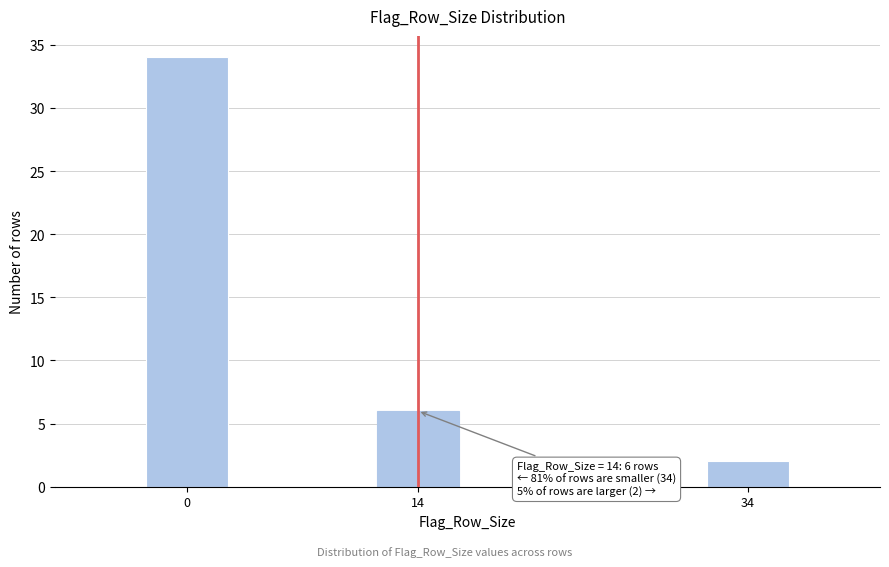

Reading left to right, what are all the values shown in this chart?

34	6	2